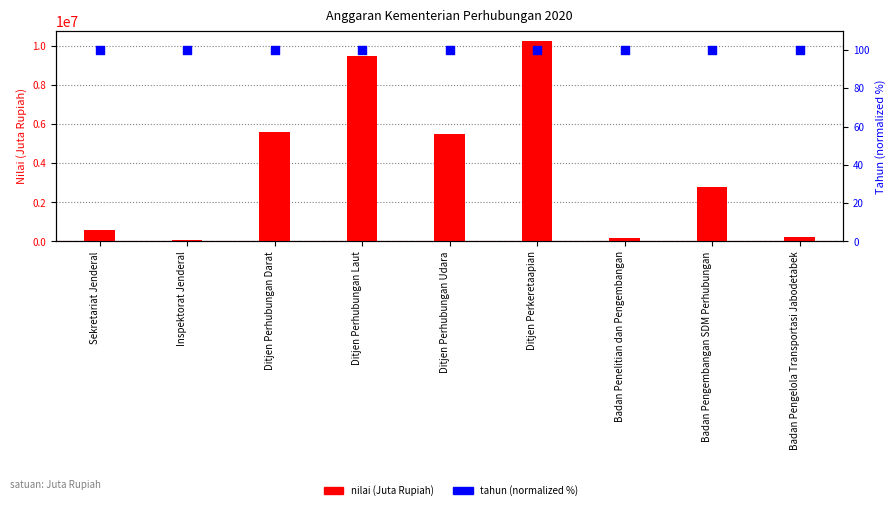

At which category is the sum across all series the highest?

Ditjen Perkeretaapian